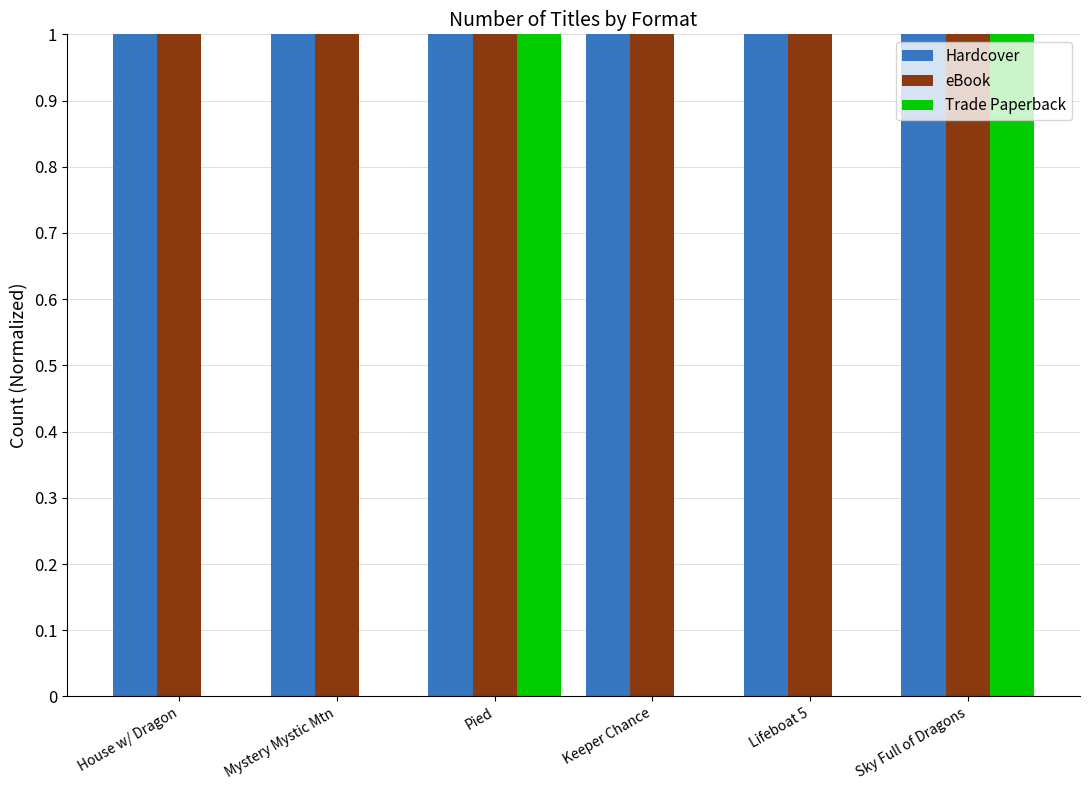

Is it true that Hardcover equals 1 at House w/ Dragon?

True